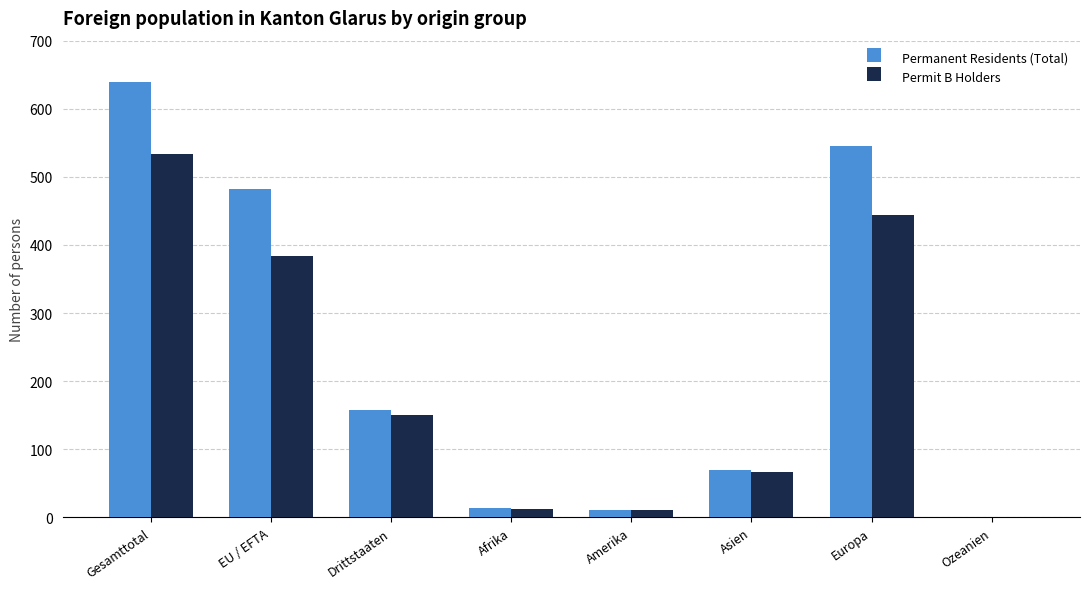

What is the average value of the Permanent Residents (Total) series?

240